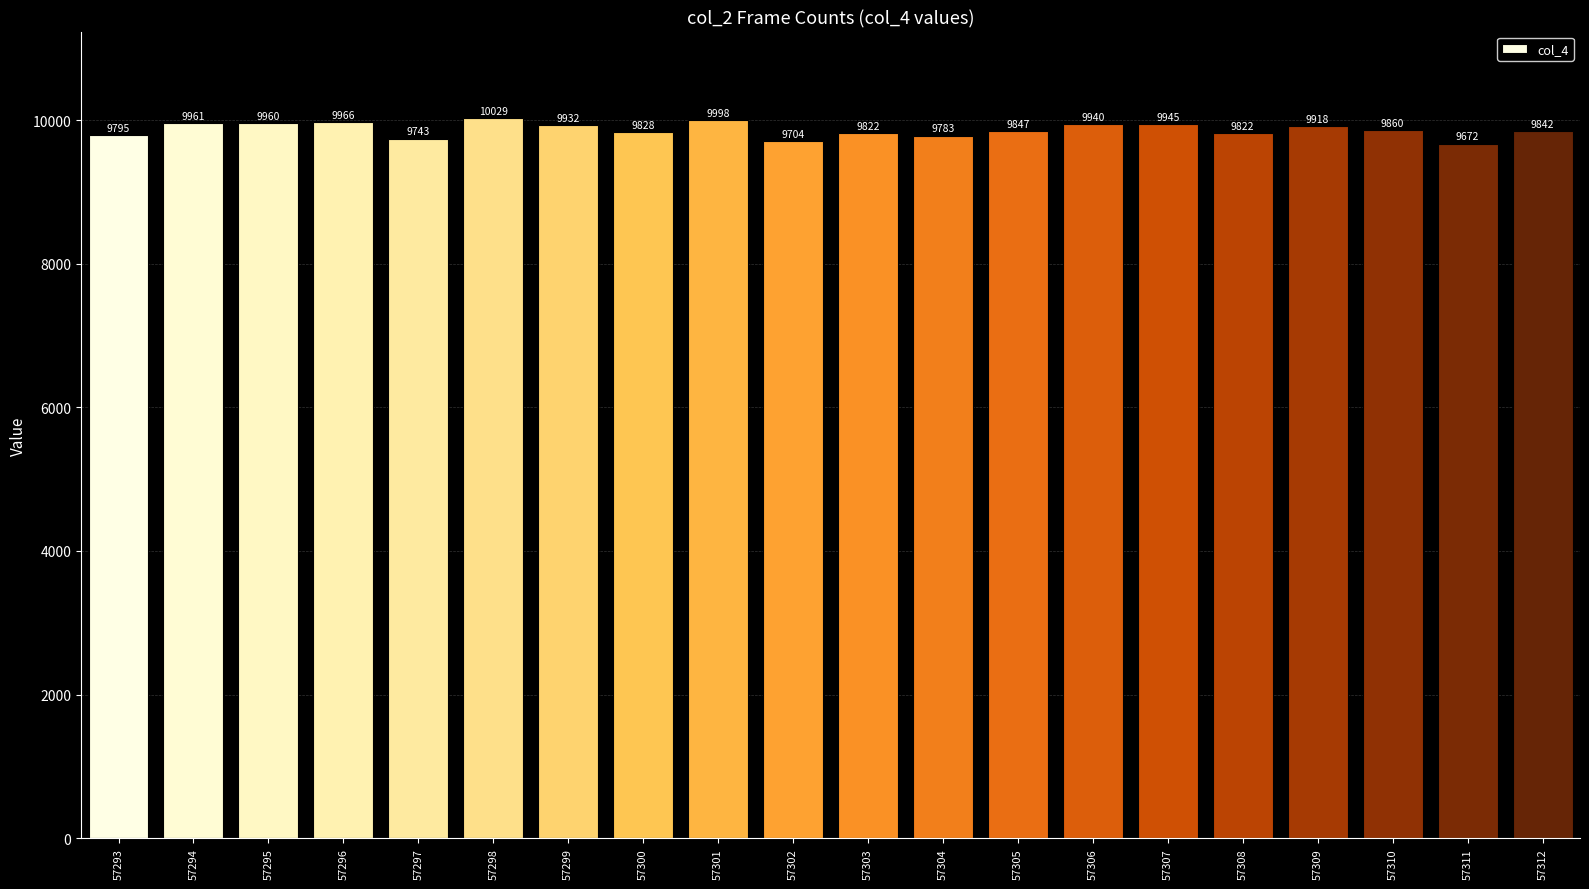

What is the average value?

9868